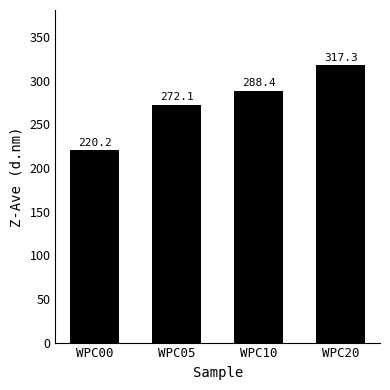

At which category does the chart reach its peak across all series?

WPC20